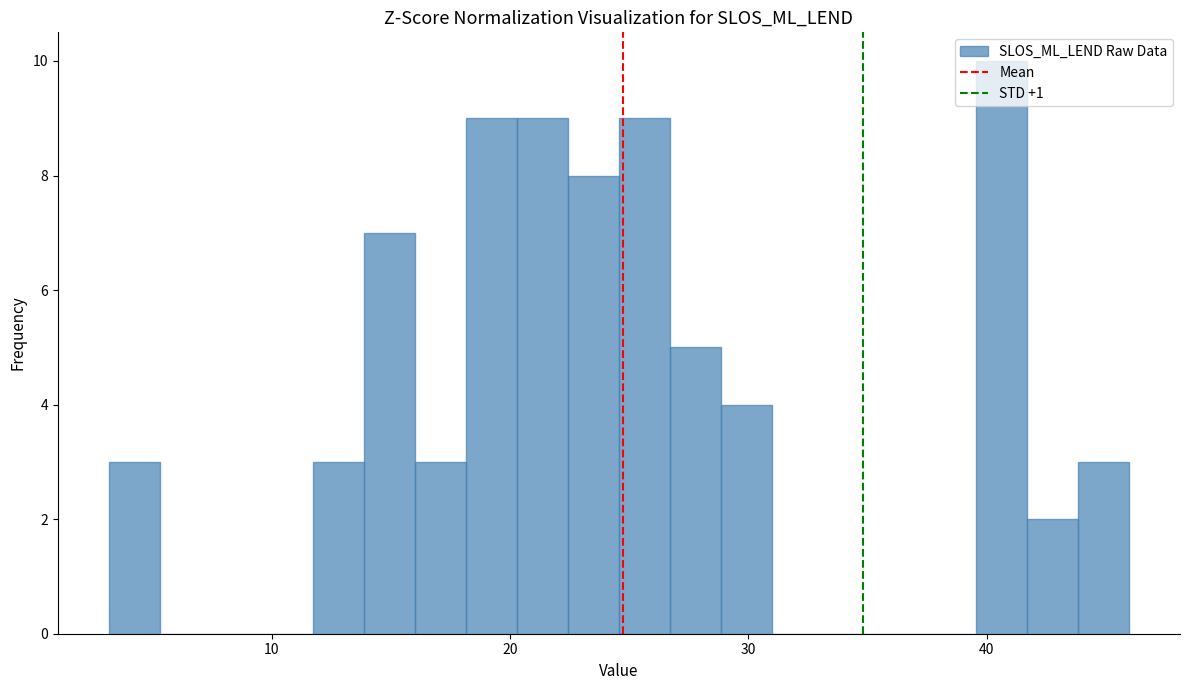

Around what value on the x-axis is the tallest bar? Give the approximate position of its centre, as read against the axis.

41